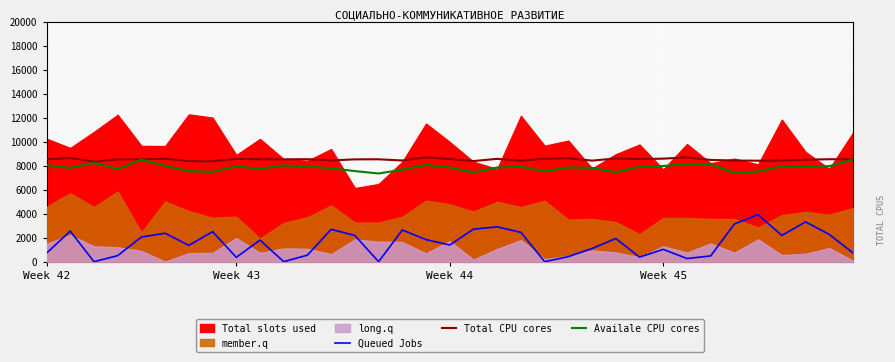

What is the average value of the Availale CPU cores series?

7841.2